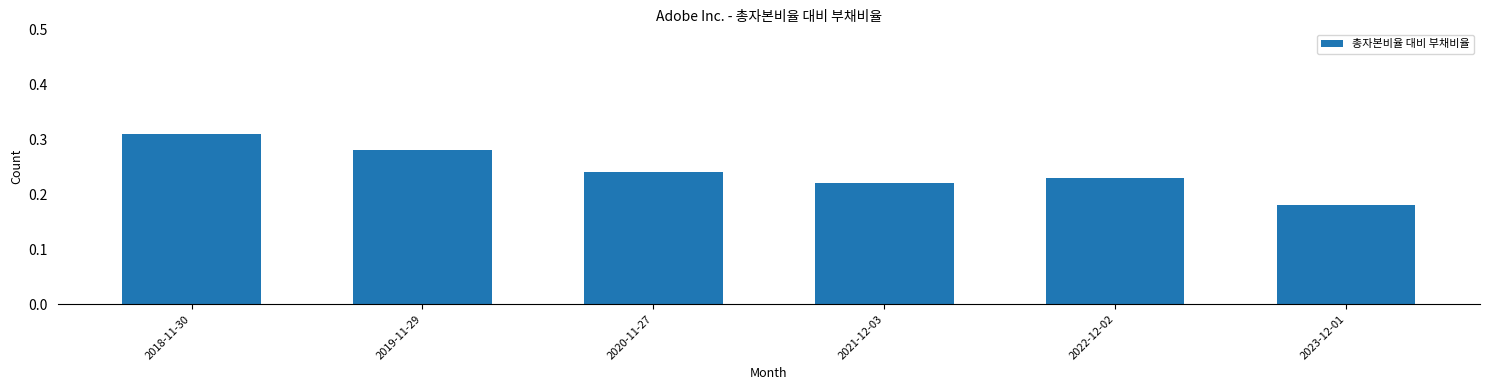

What is the sum of the values at 2018-11-30 and 2021-12-03?

0.5